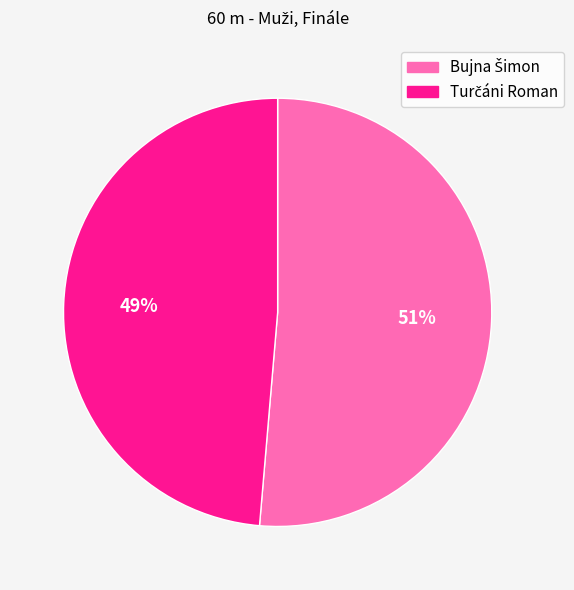

To the nearest percent, what is the average slice percentage?

50%